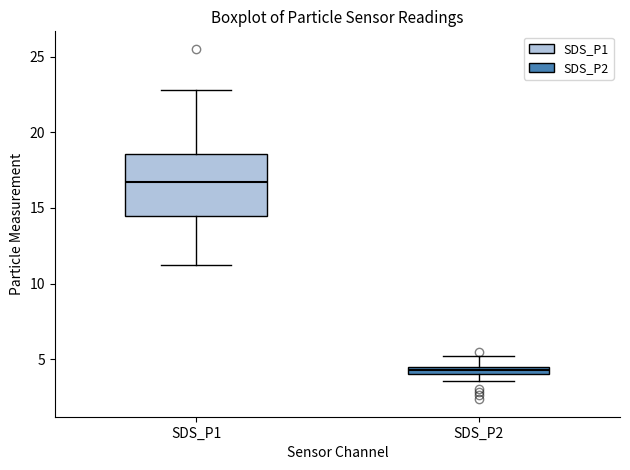

Comparing the boxes themselves (not the whiskers), which one is the tallest?

SDS_P1